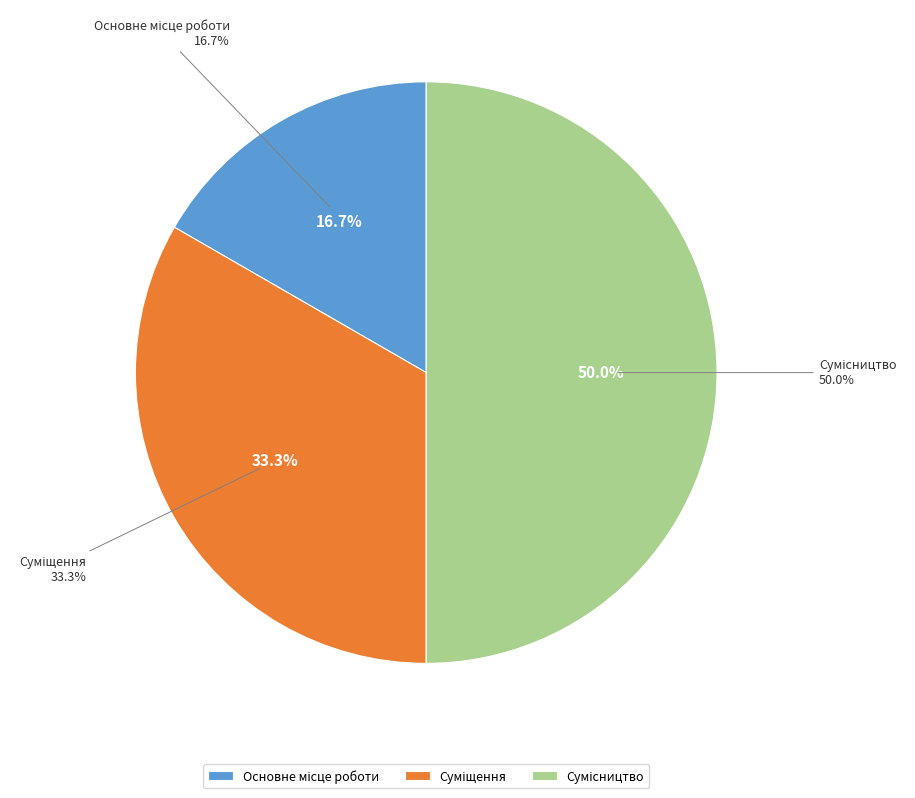

The Основне місце роботи slice represents 17% of the pie. True or false?

True